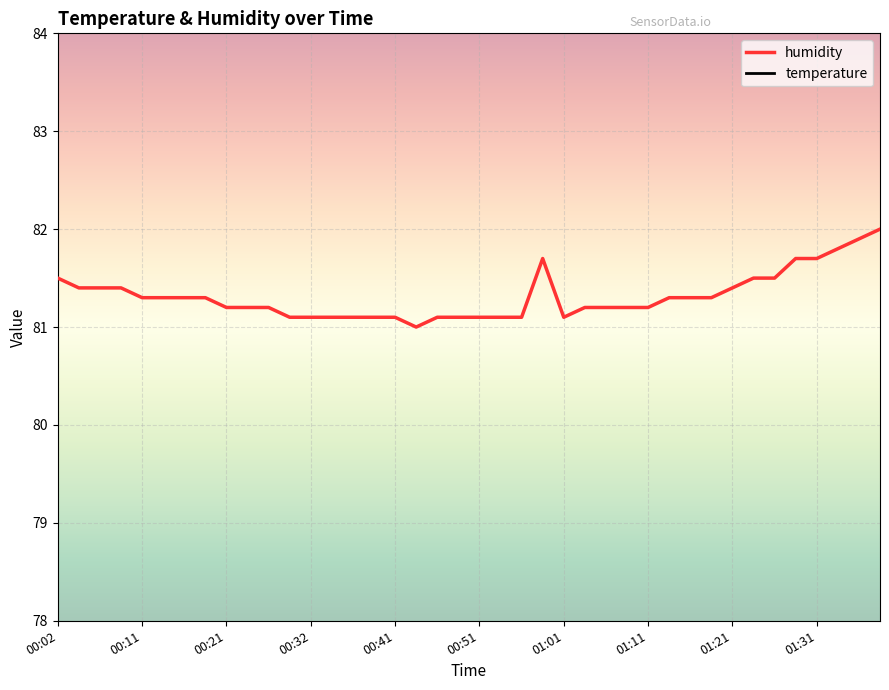

Rank the series at 00:09 from highest to lowest value.

humidity, temperature